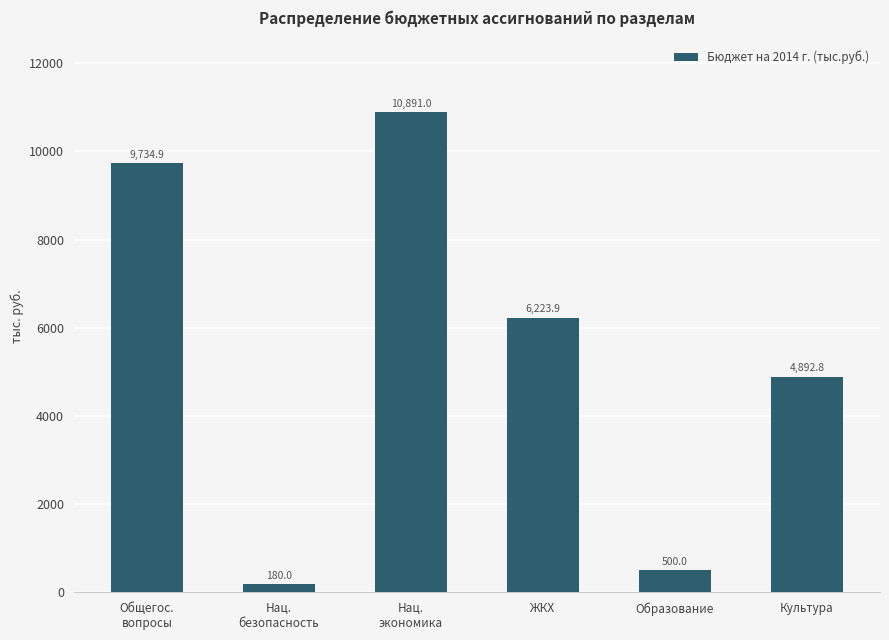

What is the minimum value shown in the chart?

180.0